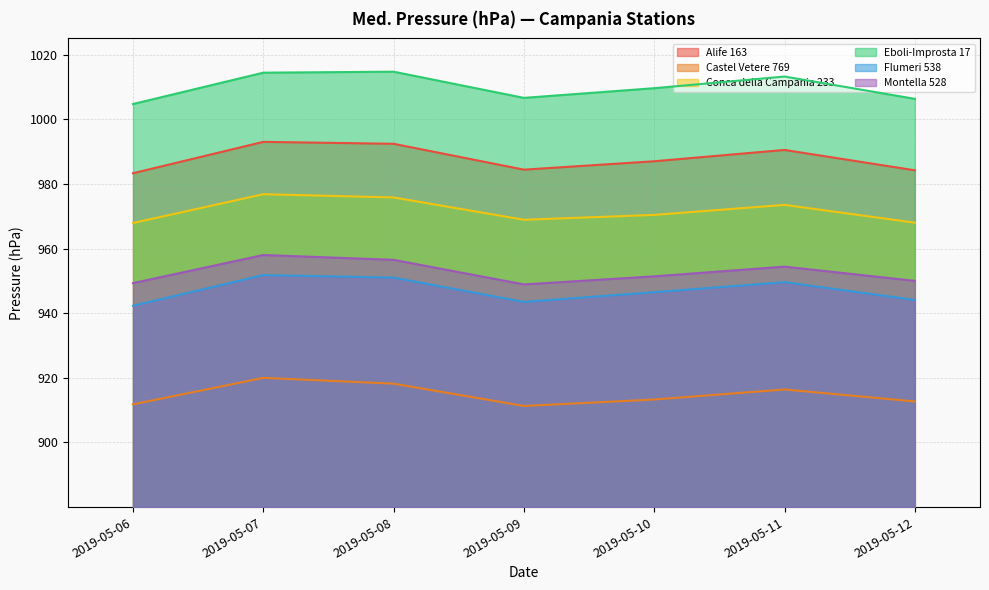

How many data points in Castel Vetere 769 are above 33?

4